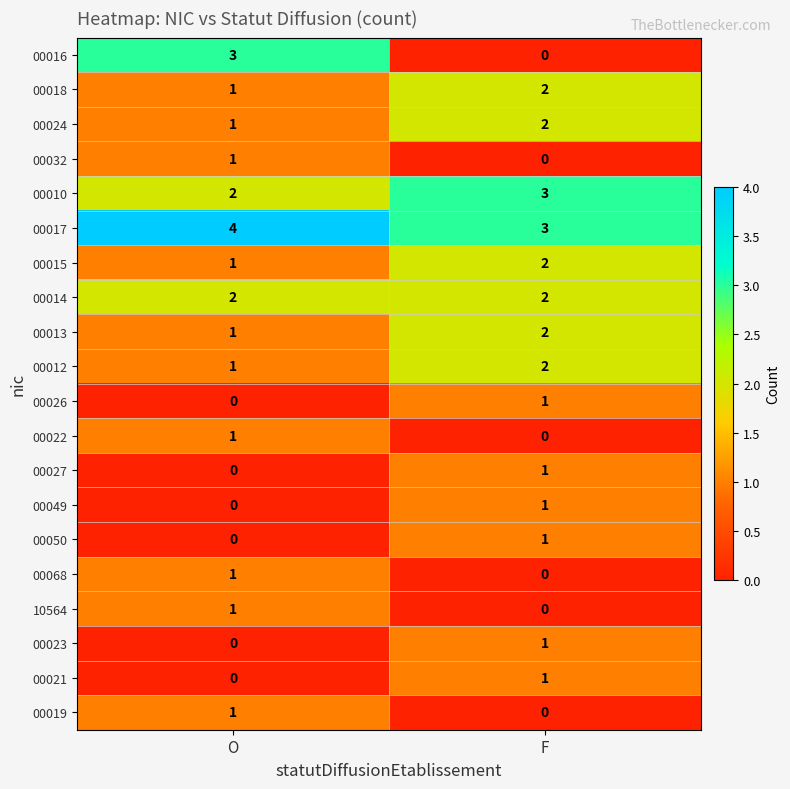

How many distinct data groups are displayed?

20